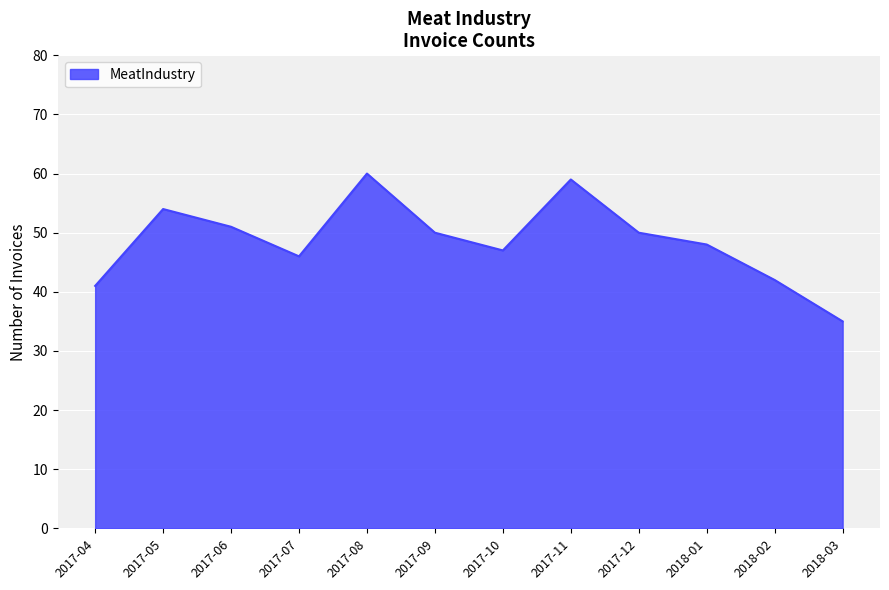

Reading right to left, list all the values displayed in this chart.

2018-03=35	2018-02=42	2018-01=48	2017-12=50	2017-11=59	2017-10=47	2017-09=50	2017-08=60	2017-07=46	2017-06=51	2017-05=54	2017-04=41